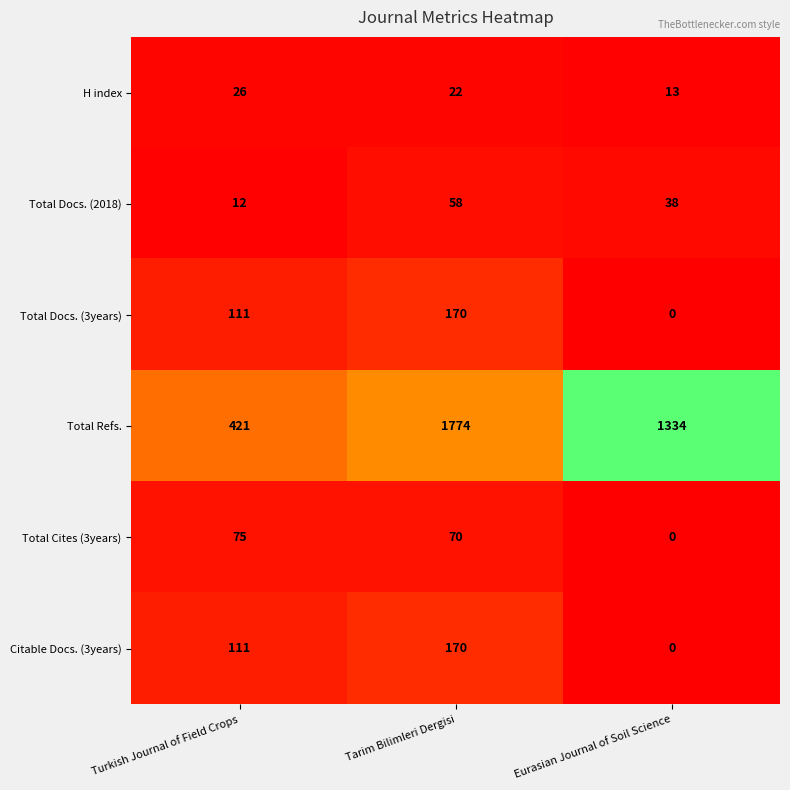

Count the Total Docs. (3years) values in the range 0 to 170.

3